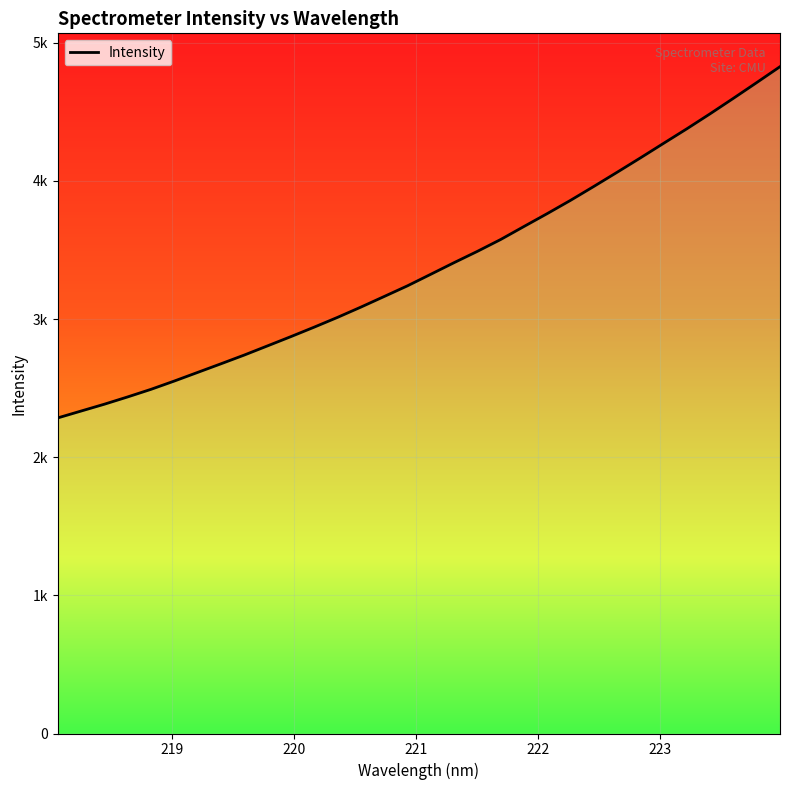

Reading left to right, what are all the values shown in this chart?

2284.6	2334.4	2384.0	2436.7	2491.7	2551.7	2614.1	2676.6	2739.9	2806.5	2873.3	2941.9	3012.6	3086.8	3163.6	3240.9	3324.6	3408.6	3490.4	3576.2	3670.4	3763.8	3859.8	3960.4	4062.9	4166.9	4272.9	4378.2	4486.9	4598.9	4712.7	4827.7